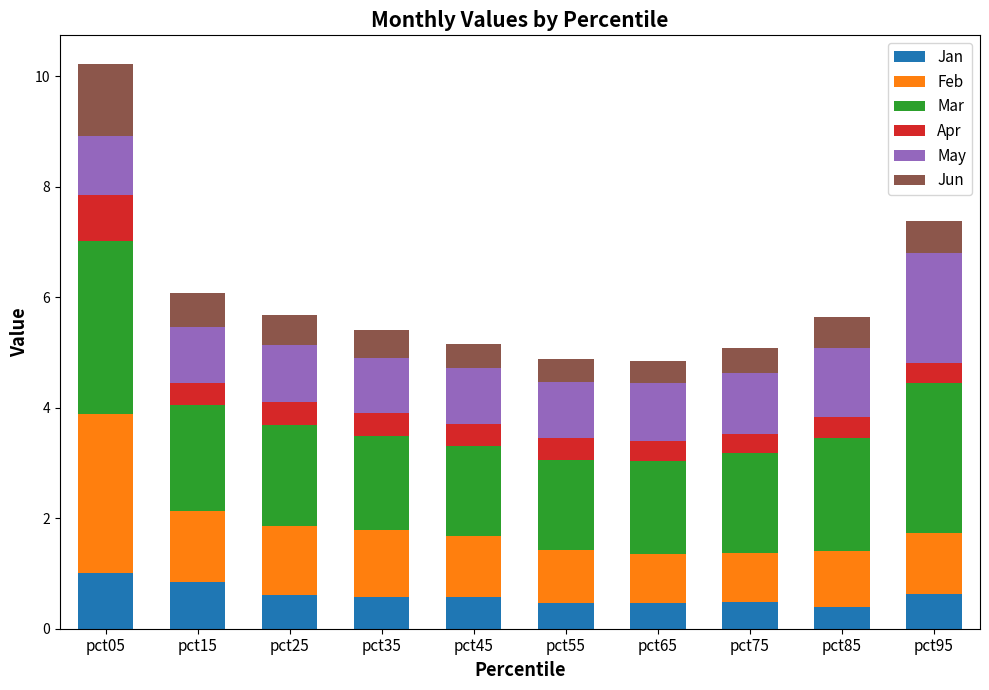

What is the total value across all series at pct25?

5.7